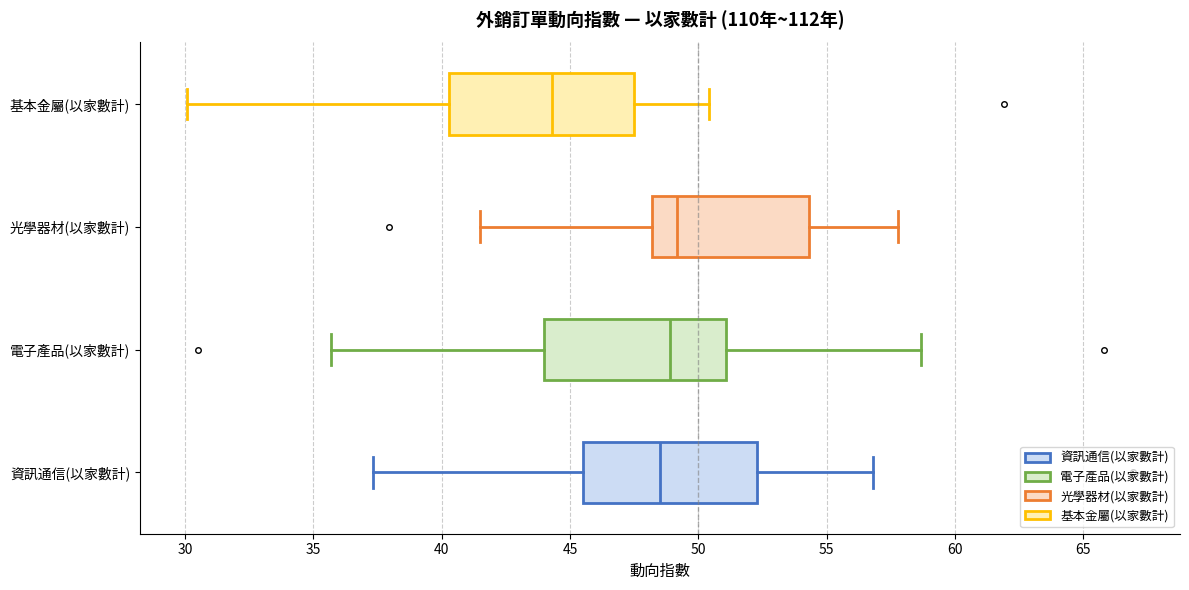

Reading bottom to top, transcribe this box plot: for each box, give where its median line is, the range the box spans, and where its two whiskers end, as read against the x-axis. The values are not printed on the chart, so give them approximately, as read against the axis.

資訊通信(以家數計): median 48.5, box 45.5 to 52.5, whiskers 37.5 to 57.0
電子產品(以家數計): median 49.0, box 44.0 to 51.0, whiskers 35.5 to 58.5
光學器材(以家數計): median 49.0, box 48.0 to 54.5, whiskers 41.5 to 58.0
基本金屬(以家數計): median 44.5, box 40.5 to 47.5, whiskers 30.0 to 50.5